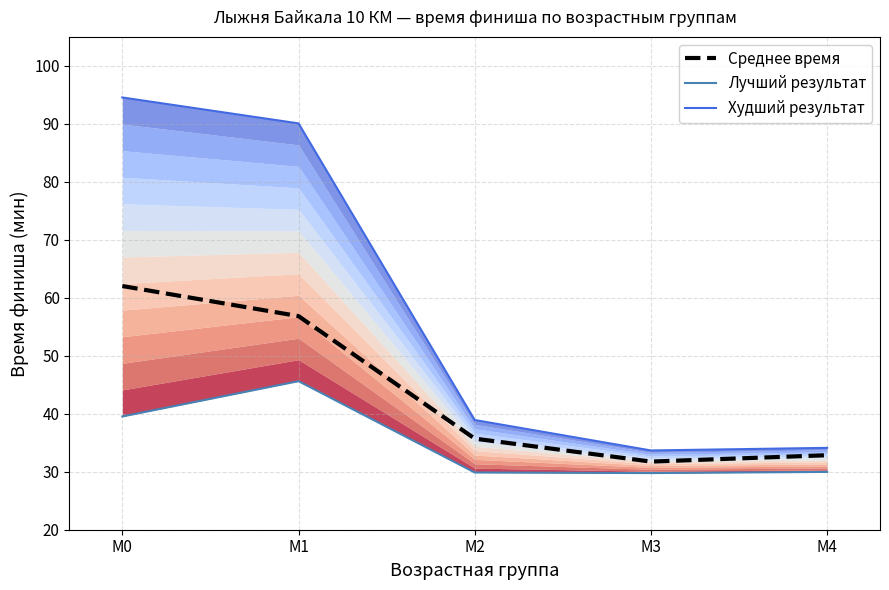

Between М3 and М4, which series saw the biggest shift?

Среднее время